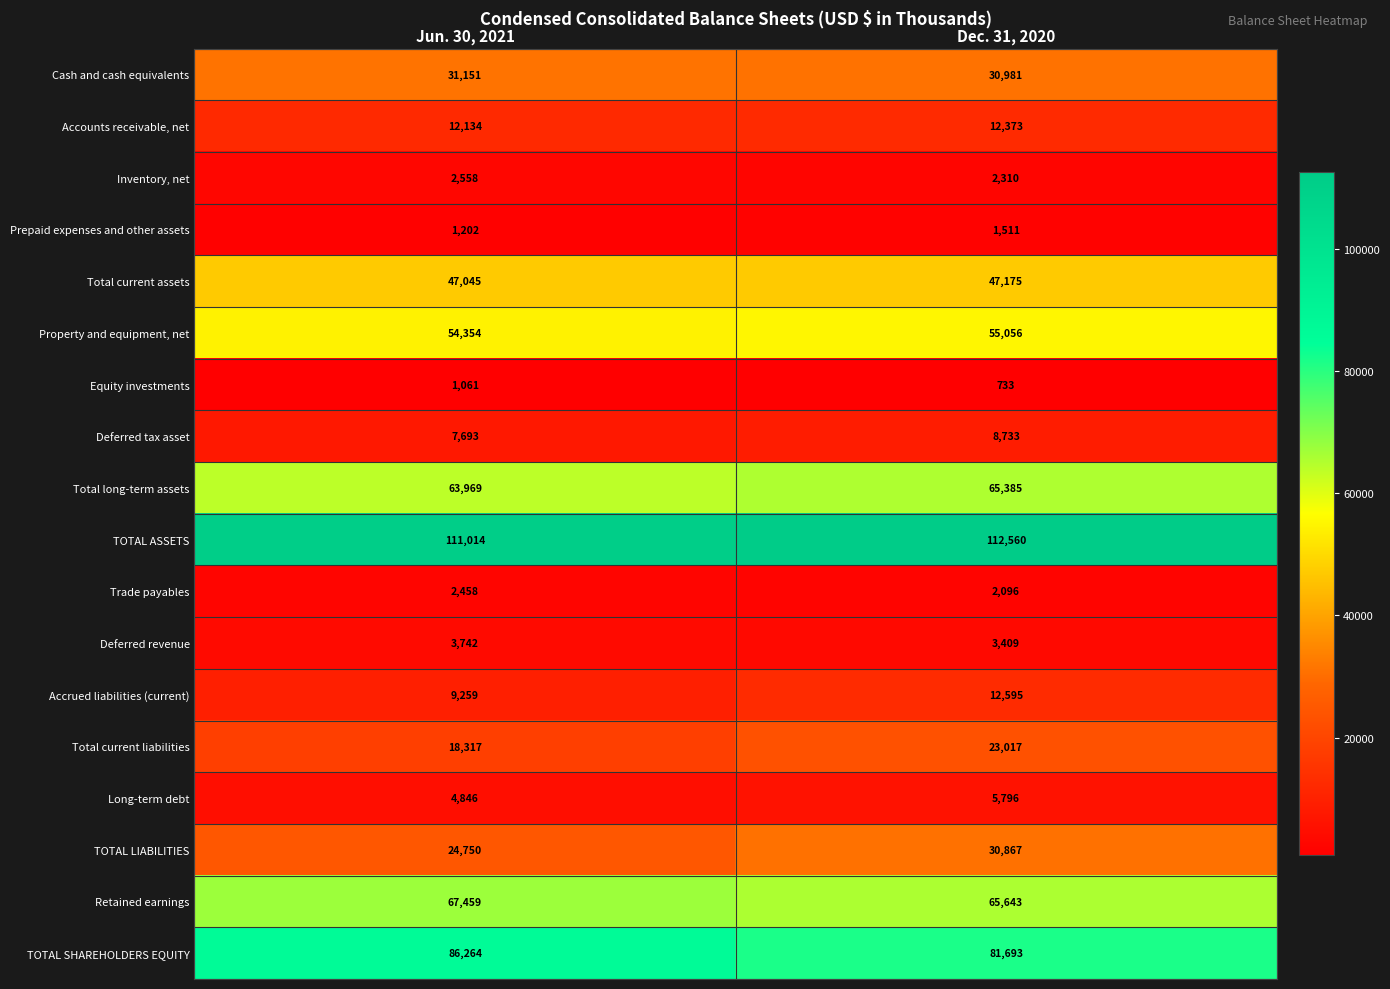

At Jun. 30, 2021, list the series in order from largest to smallest.

TOTAL ASSETS, TOTAL SHAREHOLDERS EQUITY, Retained earnings, Total long-term assets, Property and equipment, net, Total current assets, Cash and cash equivalents, TOTAL LIABILITIES, Total current liabilities, Accounts receivable, net, Accrued liabilities (current), Deferred tax asset, Long-term debt, Deferred revenue, Inventory, net, Trade payables, Prepaid expenses and other assets, Equity investments